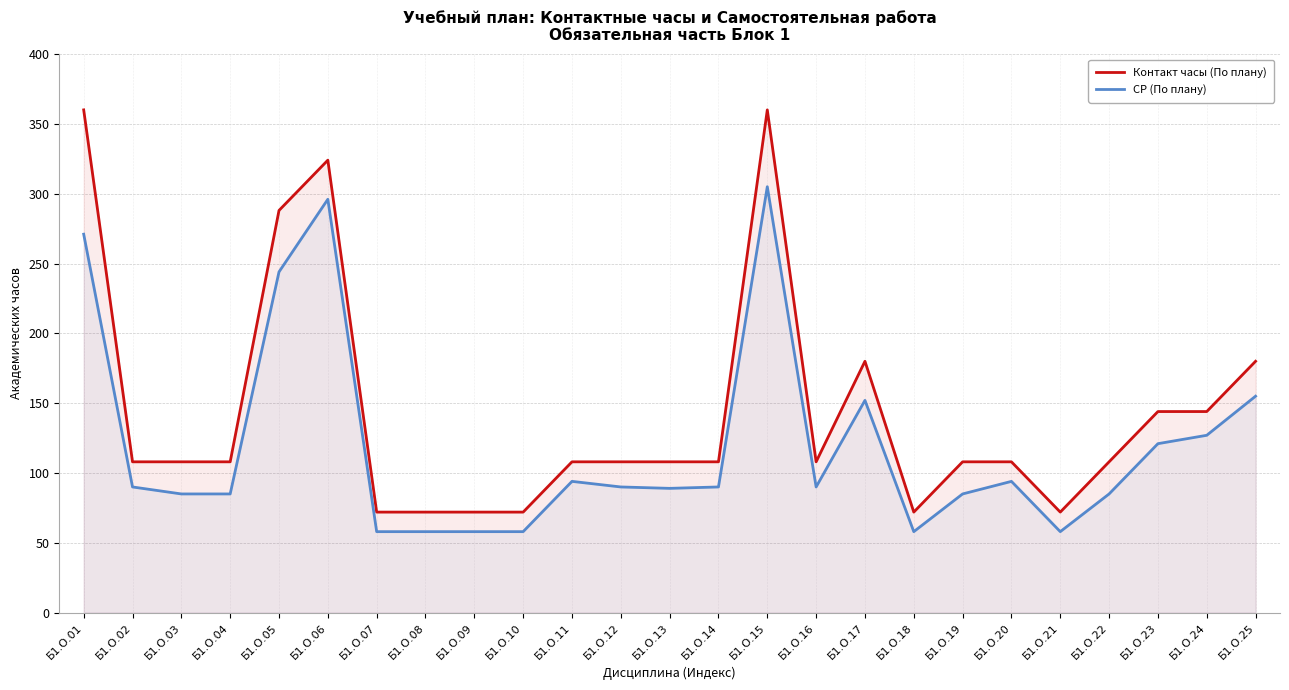

Which category has the highest value across all series?

Б1.О.01